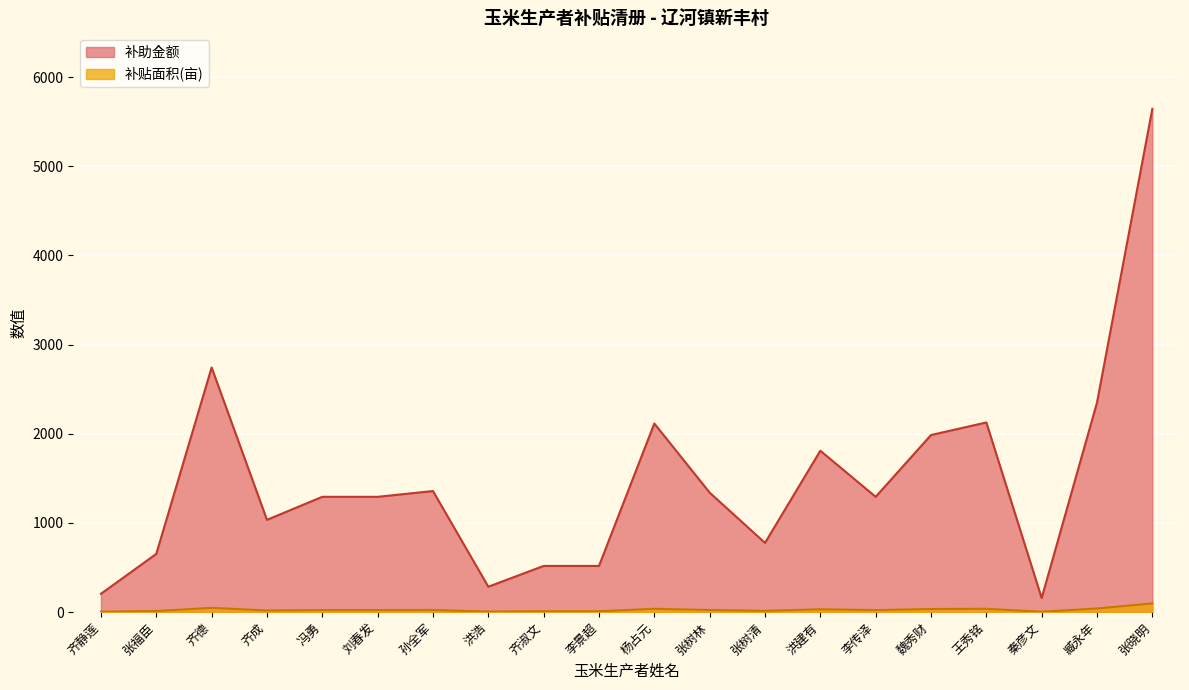

Reading left to right, what are all the values shown in this chart?

补贴面积(亩): 齐静莲=3.5	张福臣=11.1	齐德=46.7	齐成=17.6	冯勇=22.0	刘春发=22.0	孙全军=23.1	洪浩=4.8	齐淑文=8.8	李景超=8.8	杨占元=36.0	张树林=22.8	张树清=13.2	洪建有=30.8	李传泽=22.0	魏秀财=33.8	王秀铭=36.2	秦彦文=2.7	臧永年=40.0	张晓明=96.1
补助金额: 齐静莲=204.4	张福臣=651.9	齐德=2742.7	齐成=1033.7	冯勇=1292.1	刘春发=1292.1	孙全军=1356.7	洪浩=283.7	齐淑文=516.8	李景超=516.8	杨占元=2114.3	张树林=1339.0	张树清=775.2	洪建有=1808.9	李传泽=1292.1	魏秀财=1985.1	王秀铭=2126.0	秦彦文=156.2	臧永年=2349.2	张晓明=5643.9